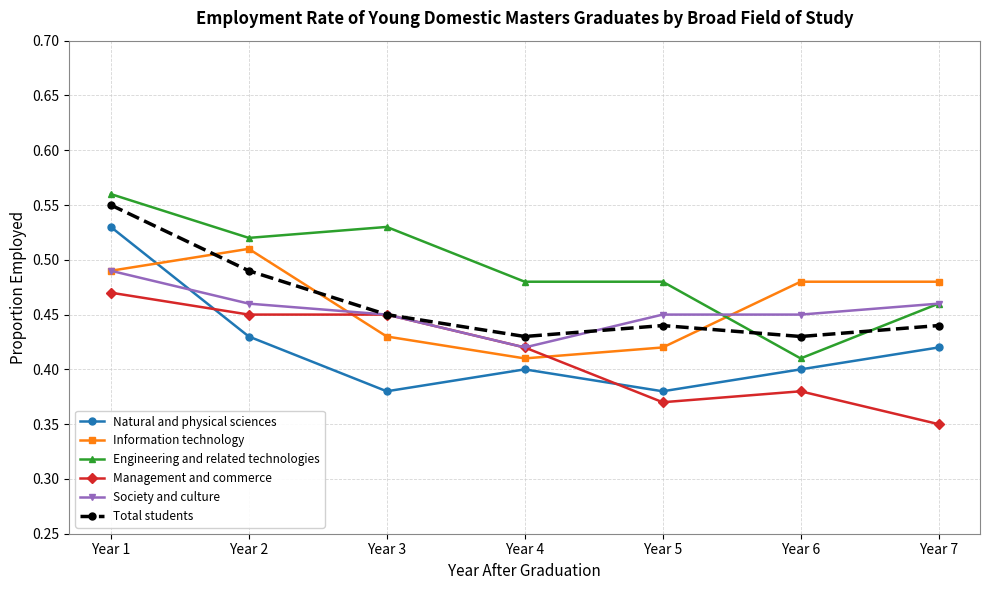

After their last crossing, which series has the higher values: Total students or Society and culture?

Society and culture